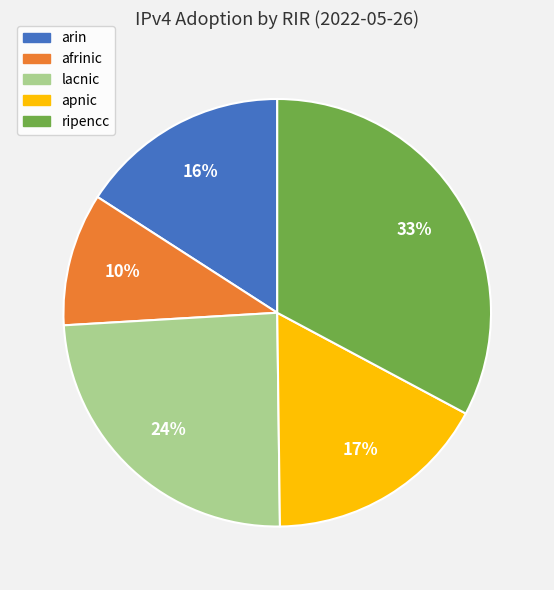

To the nearest percent, what percentage of the pie is lacnic?

24%